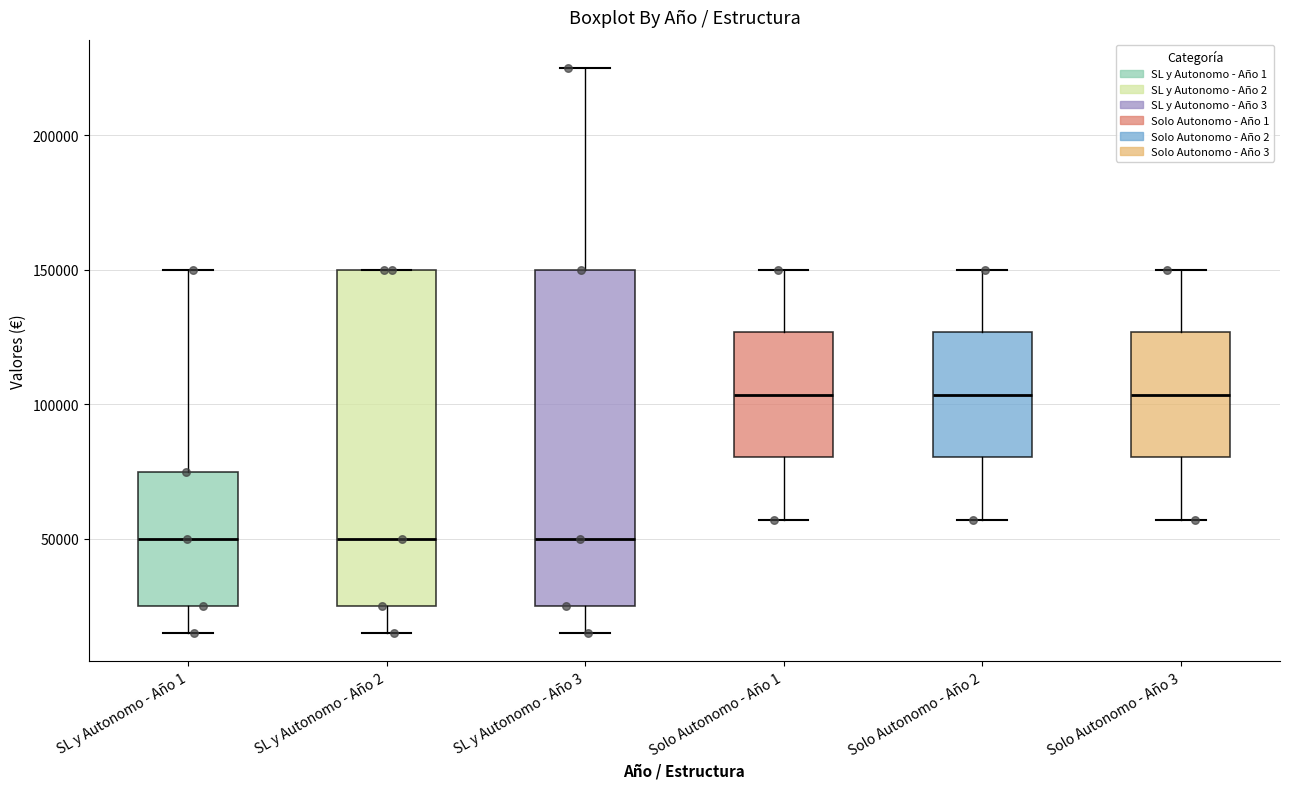

Where does the upper whisker of the box for Solo Autonomo - Año 2 end on the y-axis? The values are not printed on the chart, so give them approximately, as read against the axis.

150000